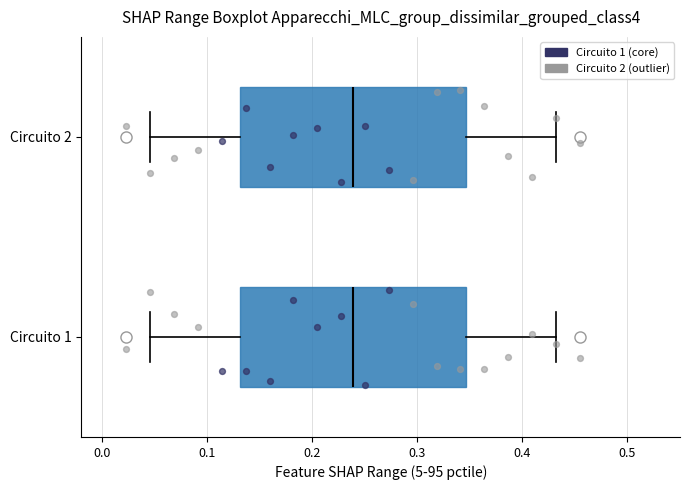

Where is the right edge of the box for Circuito 2 on the x-axis? The values are not printed on the chart, so give them approximately, as read against the axis.

0.35